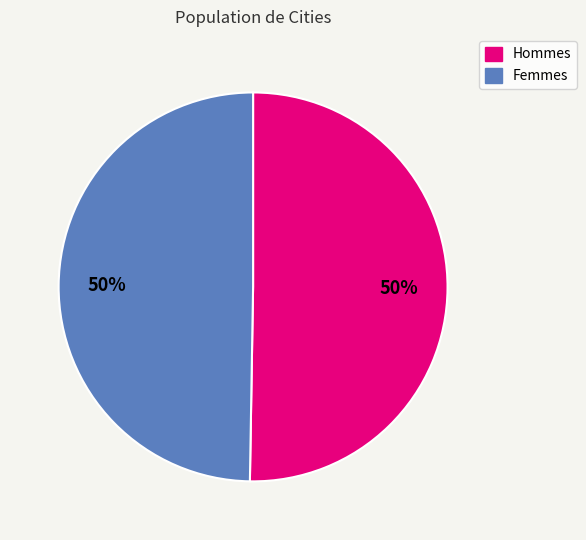

To the nearest percent, what is the combined percentage of Hommes and Femmes?

100%